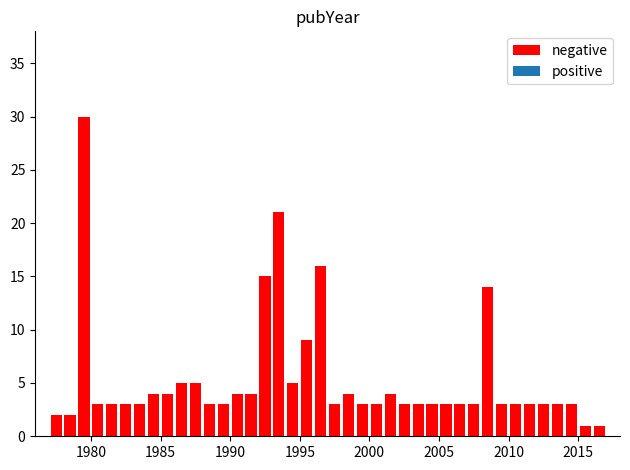

Around what value on the x-axis is the tallest bar? Give the approximate position of its centre, as read against the axis.

1979.5